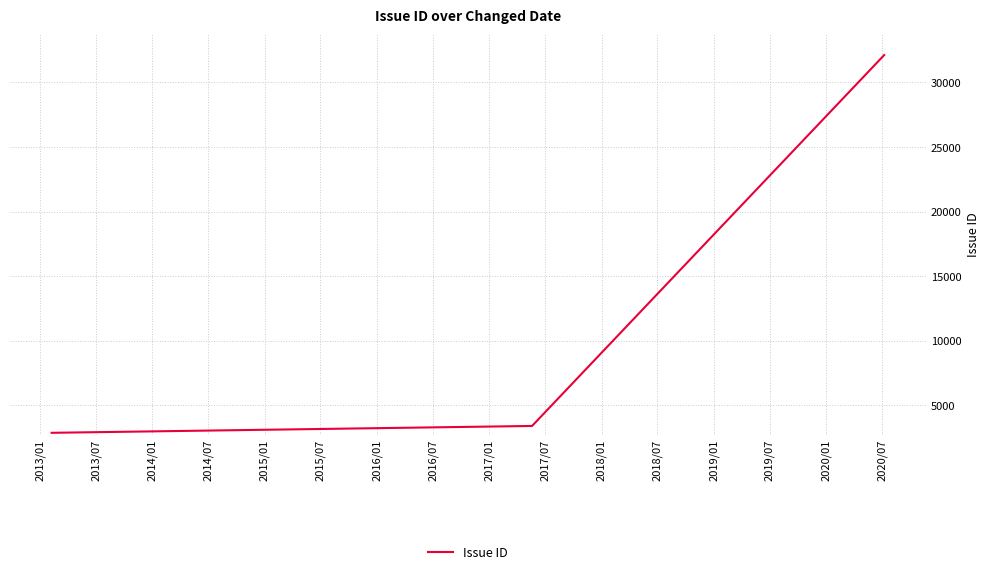

Is it true that the value at 2013/07 is 5765?

False